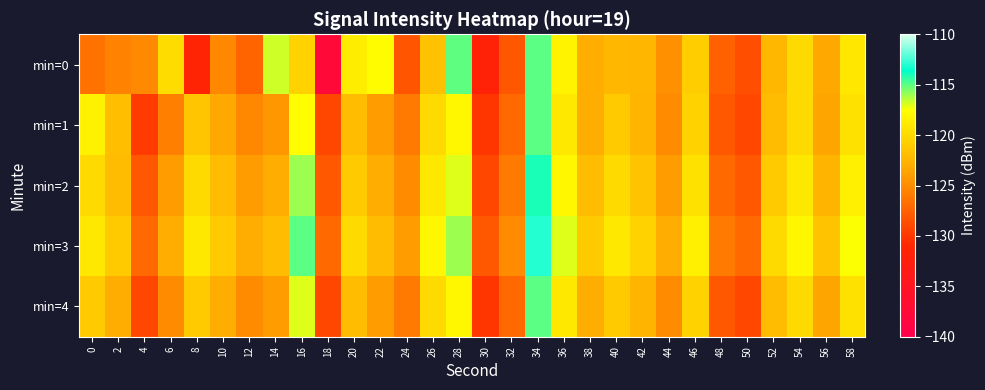

Reading right to left, transcribe all the data shown in this chart.

min=0: 58=-119.1	56=-123.3	54=-120.0	52=-122.3	50=-128.6	48=-127.6	46=-120.8	44=-124.7	42=-122.4	40=-122.3	38=-122.9	36=-118.3	34=-115.0	32=-128.1	30=-131.8	28=-115.1	26=-121.6	24=-128.2	22=-117.7	20=-118.7	18=-137.7	16=-120.5	14=-116.8	12=-127.3	10=-125.2	8=-131.3	6=-119.8	4=-125.1	2=-125.6	0=-126.5
min=1: 58=-119.5	56=-123.5	54=-120.0	52=-122.0	50=-129.0	48=-128.0	46=-120.5	44=-125.0	42=-122.5	40=-121.0	38=-123.0	36=-119.0	34=-115.0	32=-127.0	30=-130.0	28=-118.0	26=-120.0	24=-126.0	22=-124.0	20=-122.0	18=-129.0	16=-117.6	14=-124.3	12=-125.2	10=-123.3	8=-121.4	6=-125.7	4=-129.7	2=-121.9	0=-118.4
min=2: 58=-118.5	56=-122.5	54=-119.0	52=-121.0	50=-128.0	48=-127.0	46=-119.5	44=-124.0	42=-121.5	40=-120.0	38=-122.0	36=-118.0	34=-114.0	32=-126.0	30=-129.0	28=-117.0	26=-119.0	24=-125.0	22=-123.0	20=-121.0	18=-128.0	16=-116.0	14=-123.0	12=-124.0	10=-122.0	8=-120.0	6=-124.0	4=-128.0	2=-122.0	0=-120.0
min=3: 58=-117.5	56=-121.5	54=-118.0	52=-120.0	50=-127.0	48=-126.0	46=-118.5	44=-123.0	42=-120.5	40=-119.0	38=-121.0	36=-117.0	34=-113.0	32=-125.0	30=-128.0	28=-116.0	26=-118.0	24=-124.0	22=-122.0	20=-120.0	18=-127.0	16=-115.0	14=-122.0	12=-123.0	10=-121.0	8=-119.0	6=-123.0	4=-127.0	2=-121.0	0=-119.0
min=4: 58=-119.5	56=-123.5	54=-120.0	52=-122.0	50=-129.0	48=-128.0	46=-120.5	44=-125.0	42=-122.5	40=-121.0	38=-123.0	36=-119.0	34=-115.0	32=-127.0	30=-130.0	28=-118.0	26=-120.0	24=-126.0	22=-124.0	20=-122.0	18=-129.0	16=-117.0	14=-124.0	12=-125.0	10=-123.0	8=-121.0	6=-125.0	4=-129.0	2=-123.0	0=-121.0